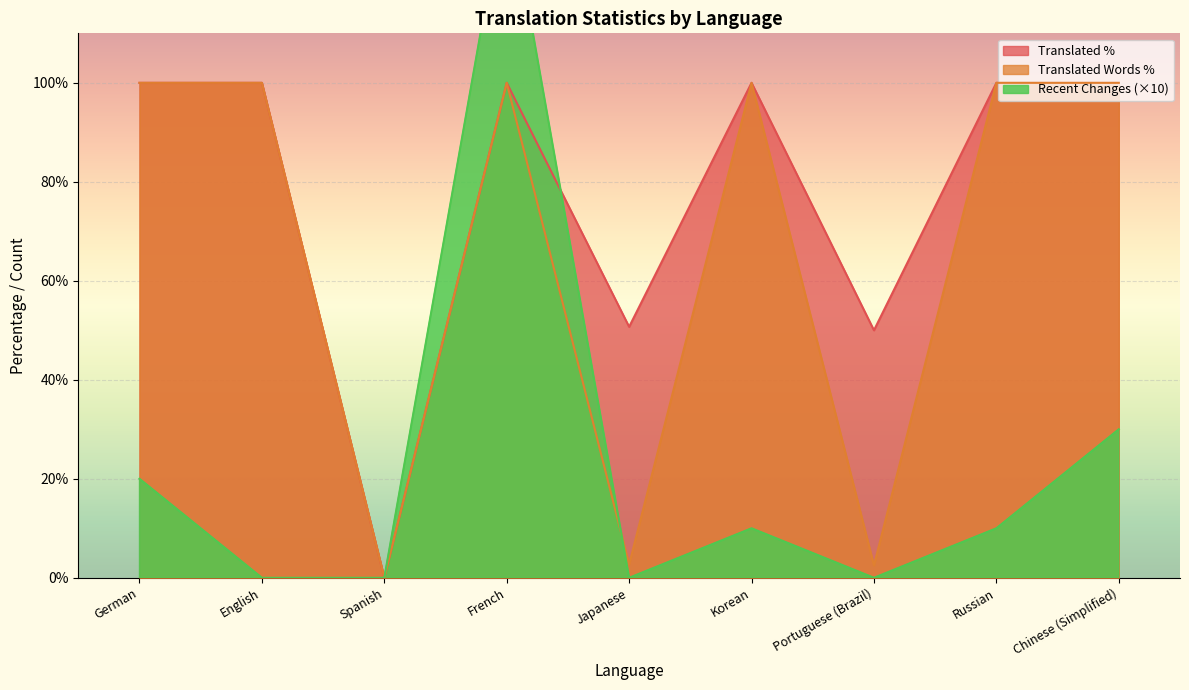

At how many categories does at least one series exceed 134?

1